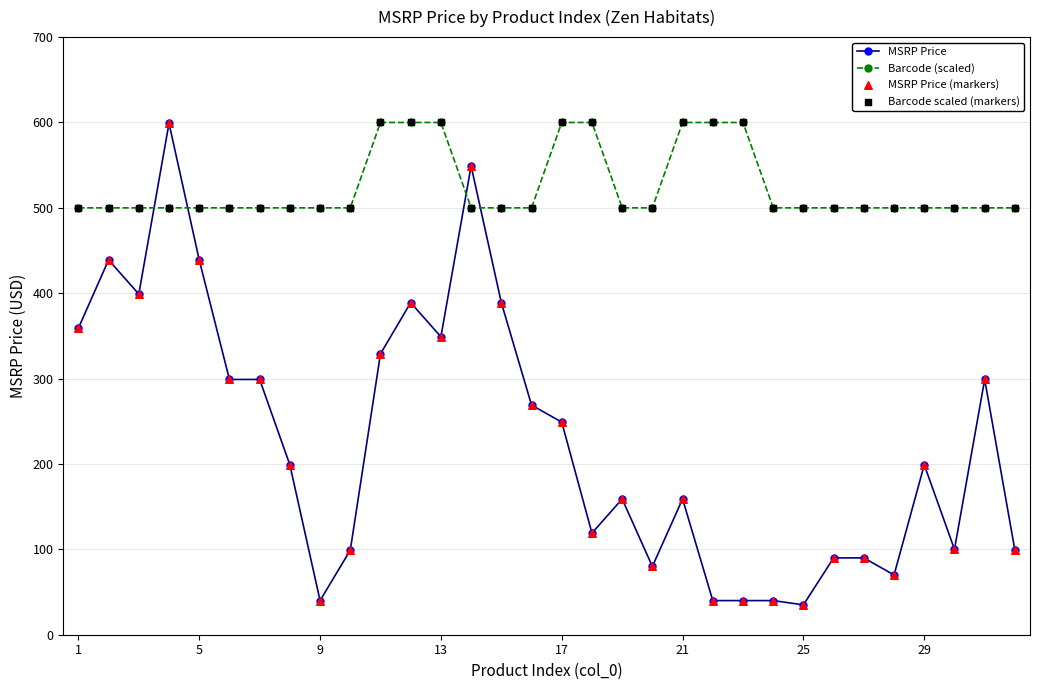

Which series has the largest range (max minus min)?

MSRP Price